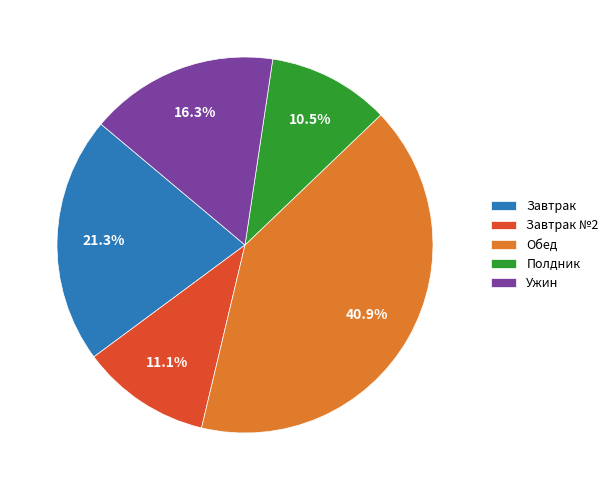

Rank the categories by value from lowest to highest.

Полдник, Завтрак №2, Ужин, Завтрак, Обед